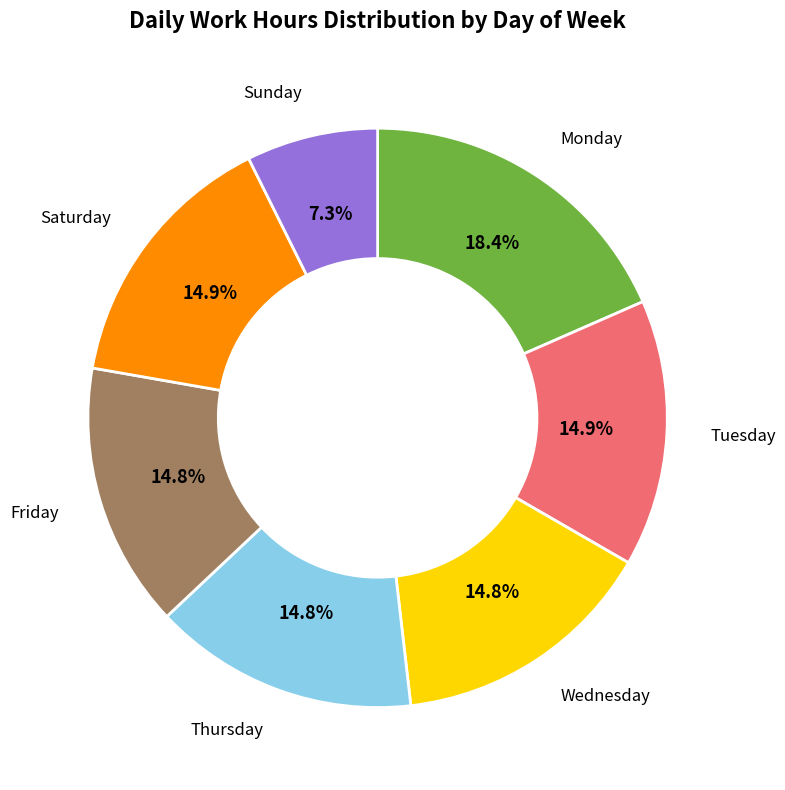

Which category has the smallest portion of the pie?

Sunday